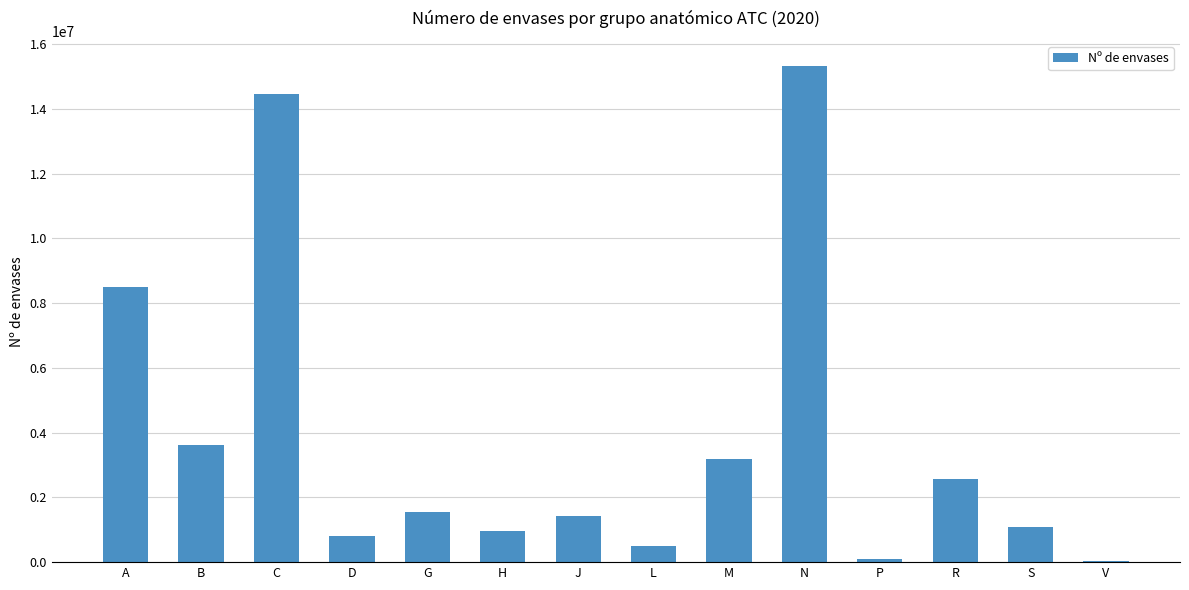

Count the number of data series in this chart.

1